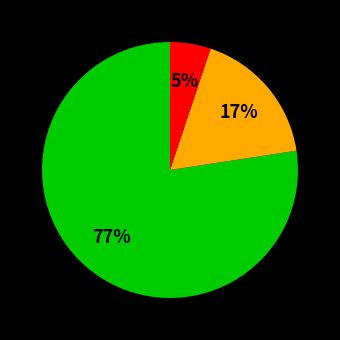

Is there any slice that represents more than half of the pie?

Yes